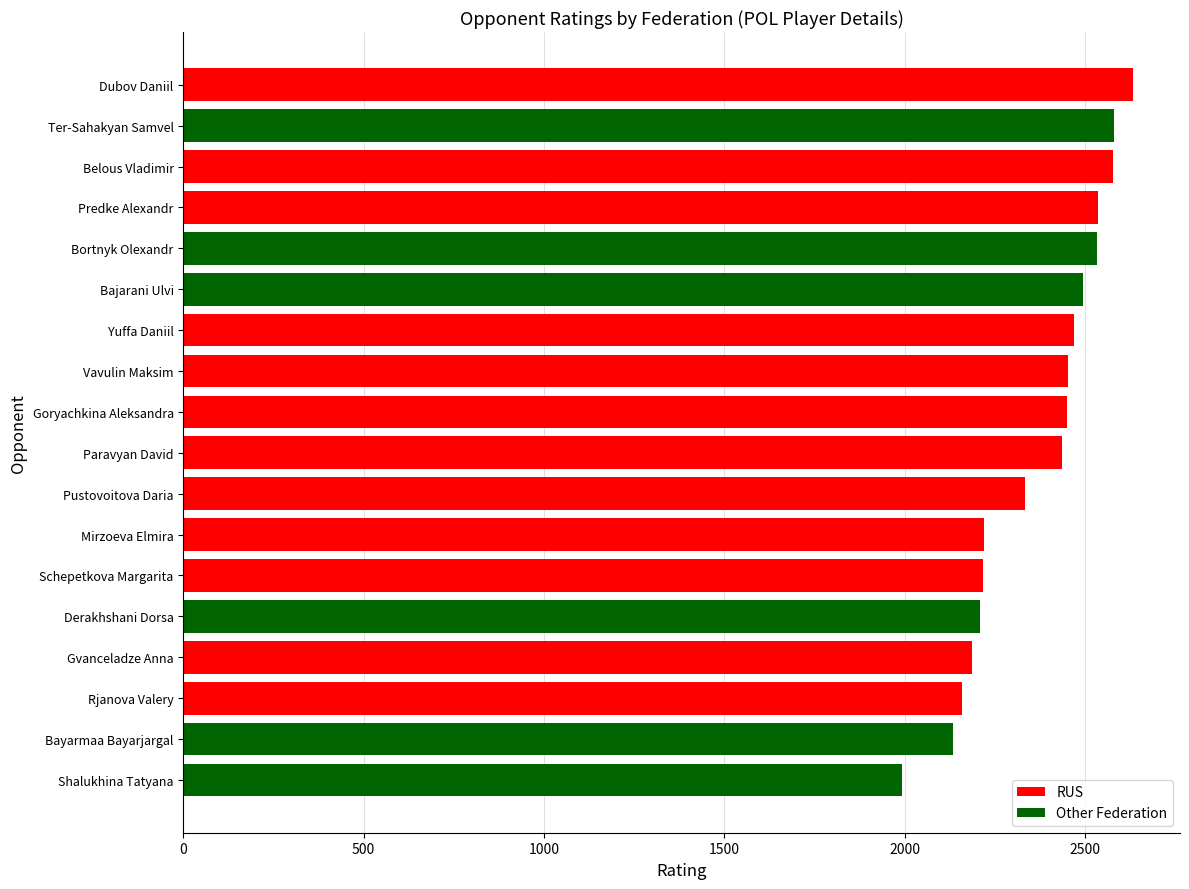

What is the difference between the second highest and minimum values?

587